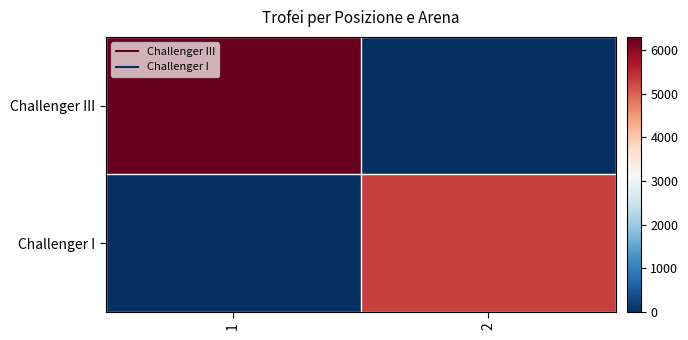

Between 1 and 2, which series saw the biggest shift?

Challenger III